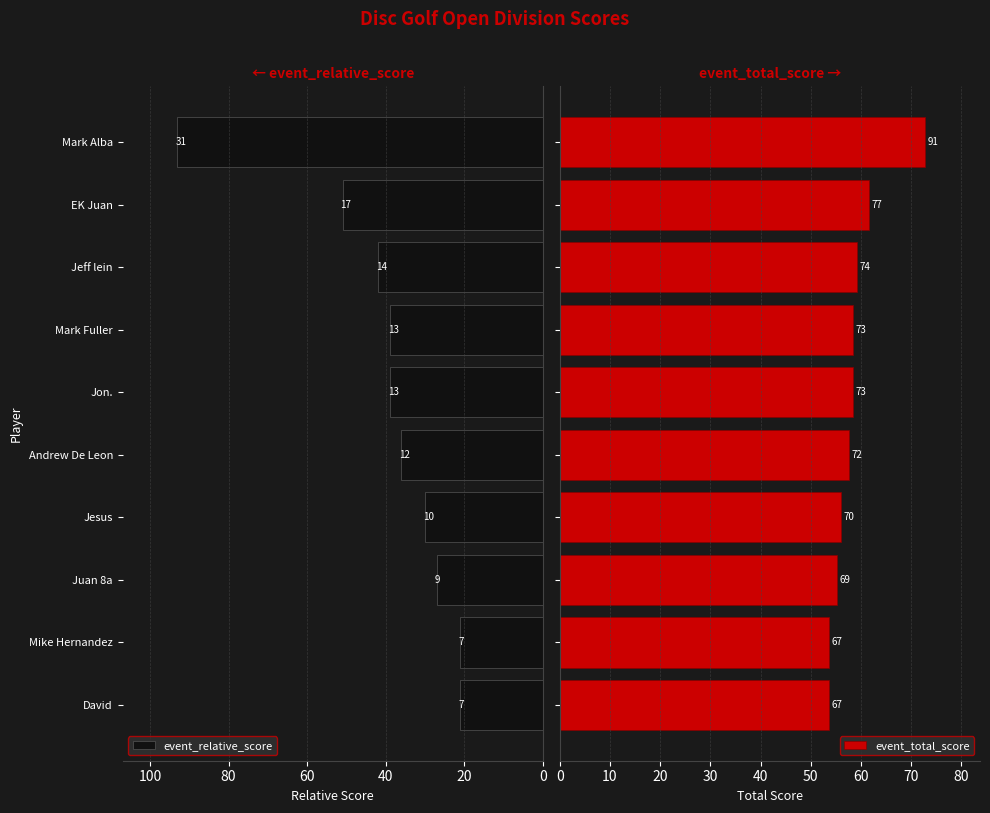

At how many categories does at least one series exceed 78?

1